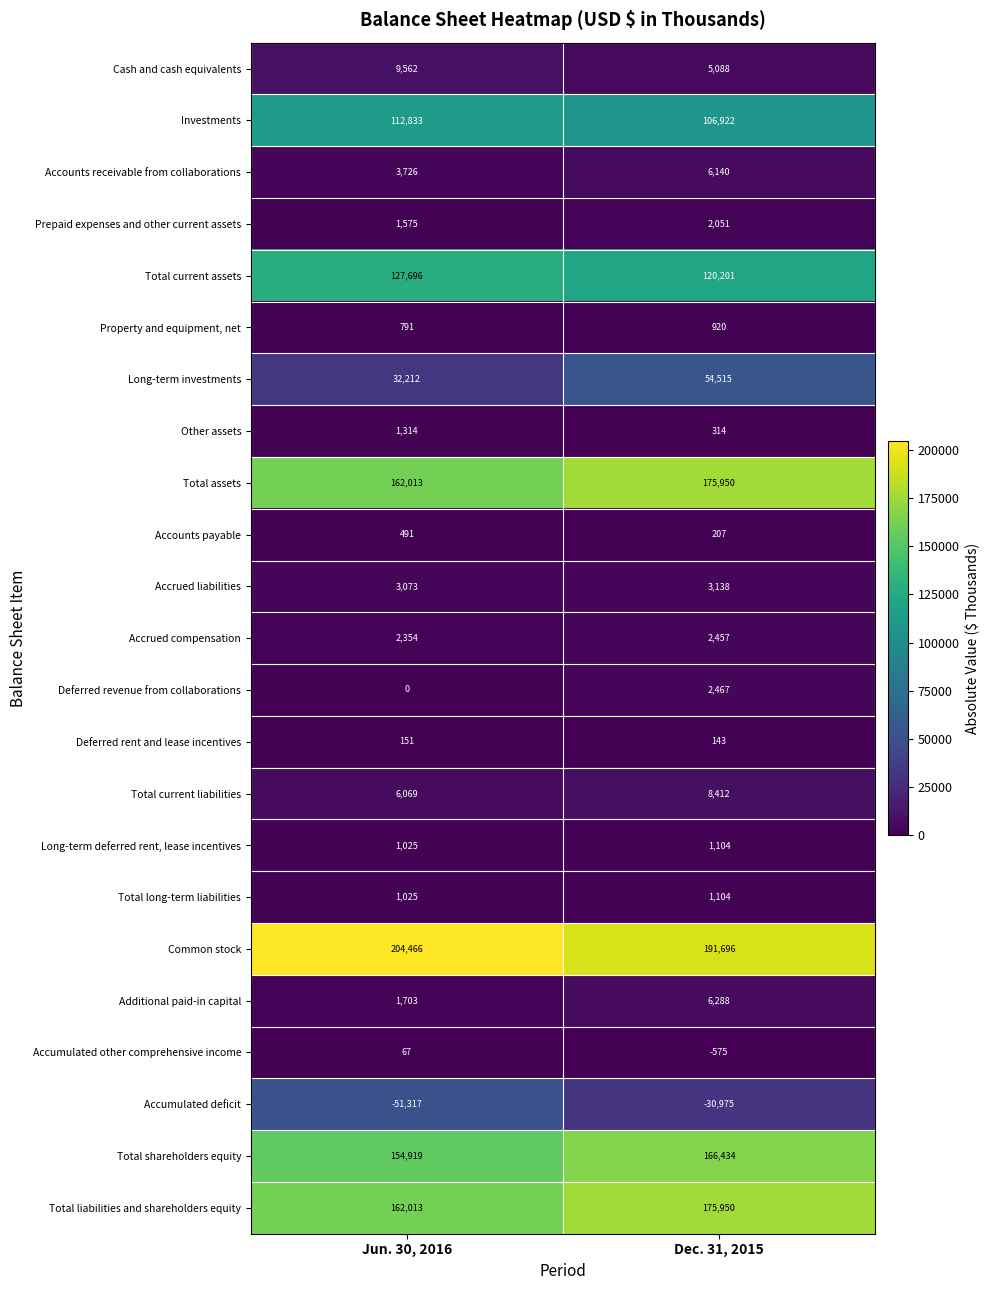

Where is Accrued liabilities nearest to the value 3105?

Jun. 30, 2016